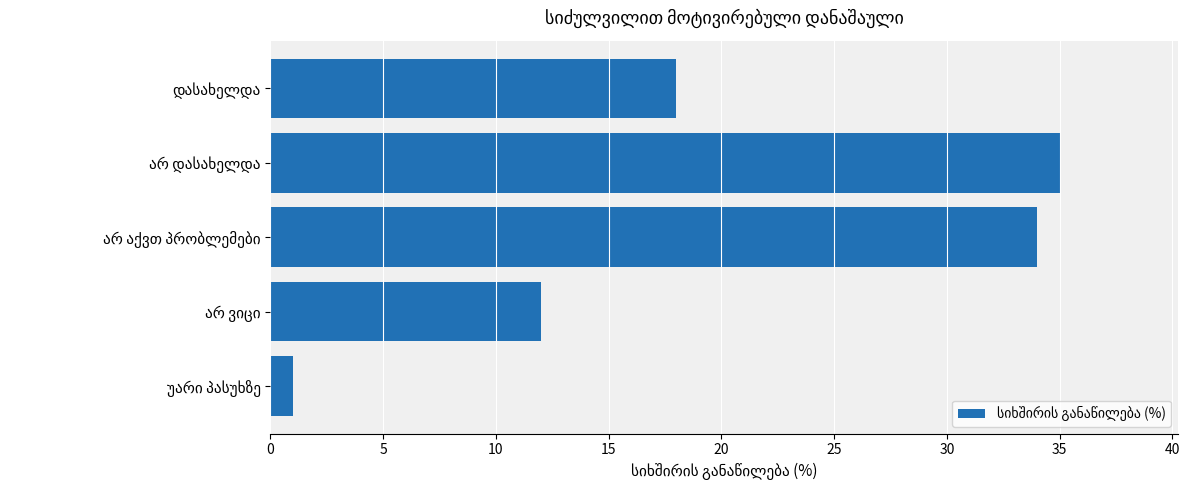

Are the bars grouped side by side (vs. stacked)?

No